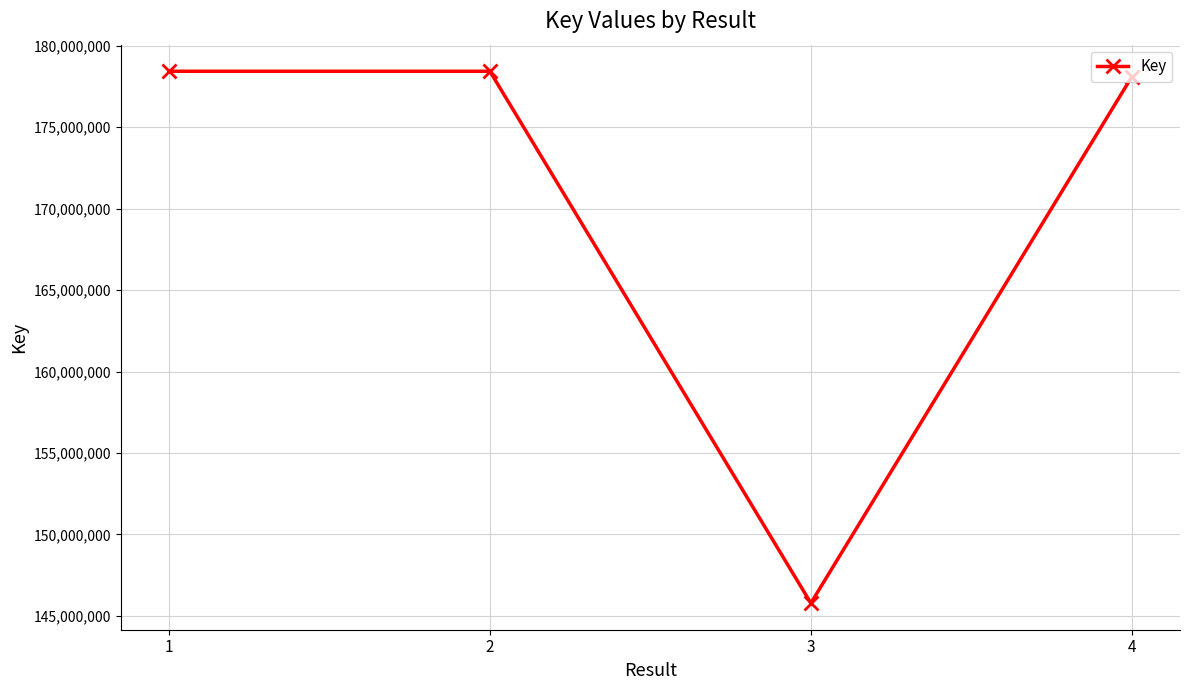

Is this an area chart (filled region under the line)?

No